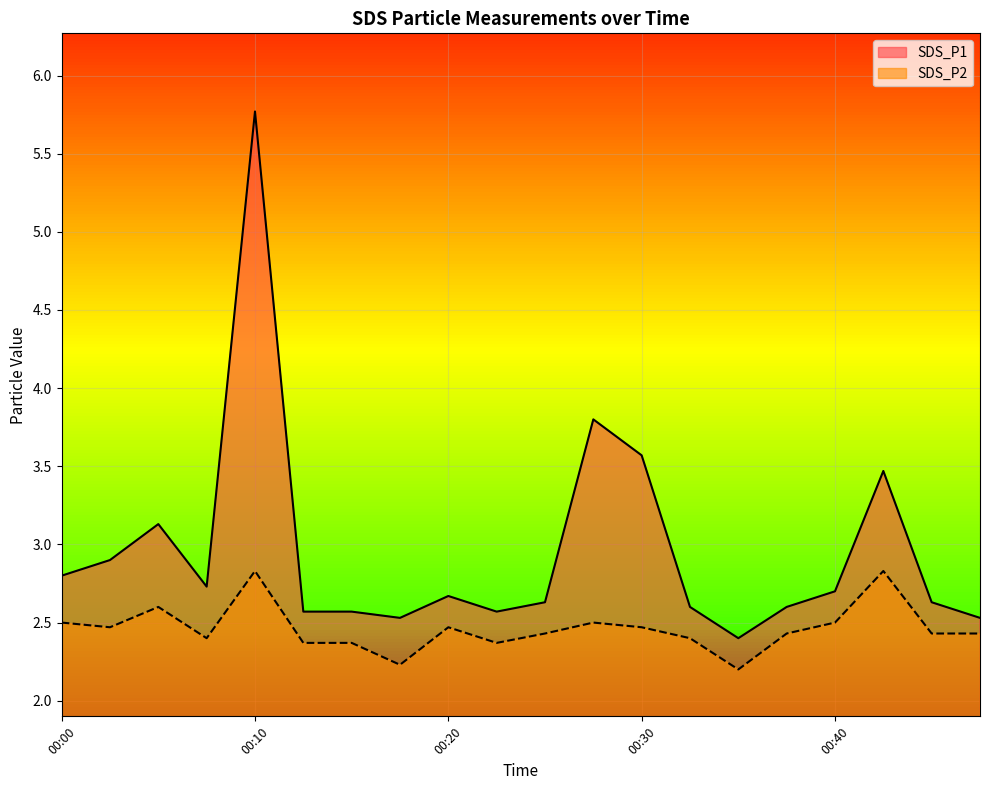

What are all the series names shown in the legend?

SDS_P1, SDS_P2